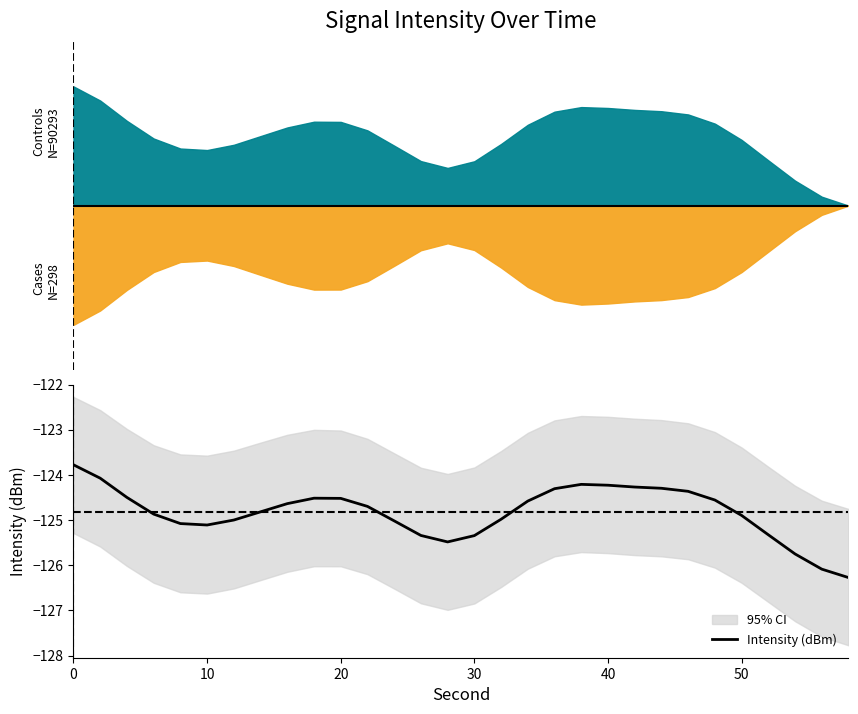

Does the chart display data point markers on the line(s)?

No